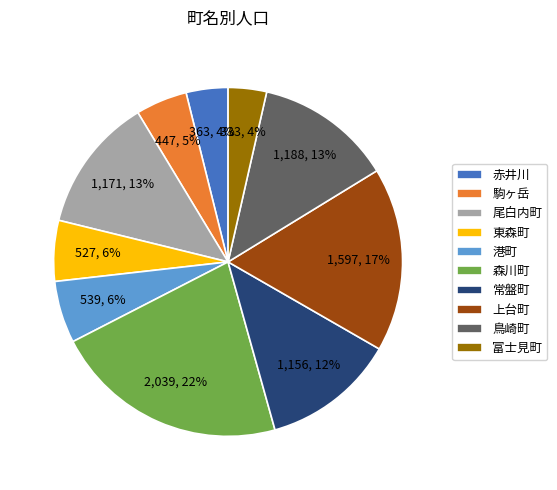

Count the number of slices in the pie.

10